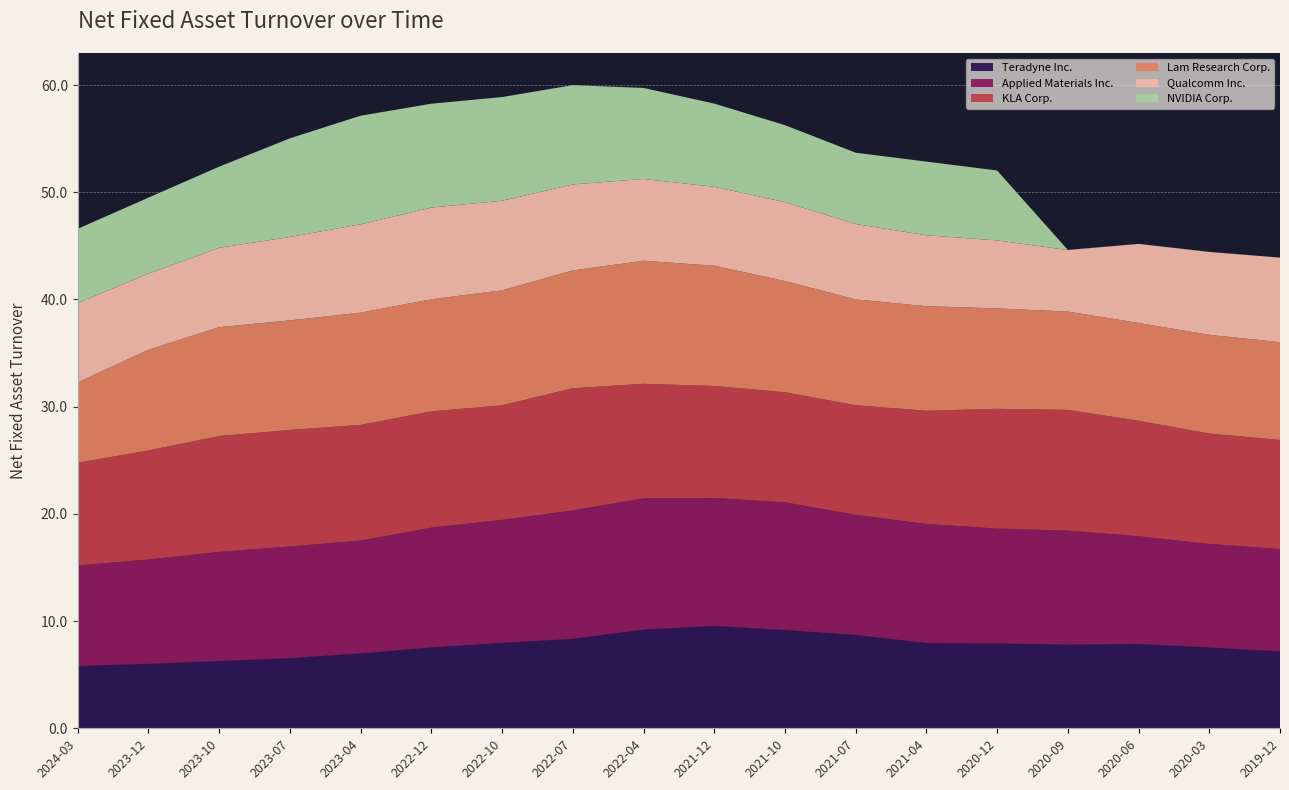

Reading right to left, list all the values displayed in this chart.

Teradyne Inc.: 2019-12-31=7.2	2020-03-29=7.5	2020-06-28=7.9	2020-09-27=7.8	2020-12-31=7.9	2021-04-04=8.0	2021-07-04=8.7	2021-10-03=9.2	2021-12-31=9.6	2022-04-03=9.2	2022-07-03=8.3	2022-10-02=8.0	2022-12-31=7.5	2023-04-02=7.0	2023-07-02=6.5	2023-10-01=6.3	2023-12-31=6.0	2024-03-31=5.8
Applied Materials Inc.: 2019-12-31=9.6	2020-03-29=9.7	2020-06-28=10.1	2020-09-27=10.6	2020-12-31=10.7	2021-04-04=11.1	2021-07-04=11.2	2021-10-03=11.9	2021-12-31=11.9	2022-04-03=12.2	2022-07-03=12.0	2022-10-02=11.5	2022-12-31=11.2	2023-04-02=10.5	2023-07-02=10.4	2023-10-01=10.2	2023-12-31=9.7	2024-03-31=9.4
KLA Corp.: 2019-12-31=10.2	2020-03-29=10.3	2020-06-28=10.8	2020-09-27=11.3	2020-12-31=11.2	2021-04-04=10.6	2021-07-04=10.2	2021-10-03=10.3	2021-12-31=10.4	2022-04-03=10.7	2022-07-03=11.4	2022-10-02=10.7	2022-12-31=10.8	2023-04-02=10.8	2023-07-02=10.9	2023-10-01=10.8	2023-12-31=10.2	2024-03-31=9.6
Lam Research Corp.: 2019-12-31=9.1	2020-03-29=9.2	2020-06-28=9.1	2020-09-27=9.2	2020-12-31=9.4	2021-04-04=9.8	2021-07-04=9.9	2021-10-03=10.4	2021-12-31=11.2	2022-04-03=11.5	2022-07-03=11.0	2022-10-02=10.7	2022-12-31=10.5	2023-04-02=10.5	2023-07-02=10.2	2023-10-01=10.2	2023-12-31=9.4	2024-03-31=7.5
Qualcomm Inc.: 2019-12-31=7.9	2020-03-29=7.7	2020-06-28=7.4	2020-09-27=5.7	2020-12-31=6.3	2021-04-04=6.6	2021-07-04=7.0	2021-10-03=7.4	2021-12-31=7.4	2022-04-03=7.6	2022-07-03=8.0	2022-10-02=8.4	2022-12-31=8.6	2023-04-02=8.2	2023-07-02=7.8	2023-10-01=7.4	2023-12-31=7.1	2024-03-31=7.4
NVIDIA Corp.: 2019-12-31=0.0	2020-03-29=0.0	2020-06-28=0.0	2020-09-27=0.0	2020-12-31=6.5	2021-04-04=6.9	2021-07-04=6.7	2021-10-03=7.2	2021-12-31=7.8	2022-04-03=8.5	2022-07-03=9.3	2022-10-02=9.7	2022-12-31=9.7	2023-04-02=10.1	2023-07-02=9.2	2023-10-01=7.6	2023-12-31=7.1	2024-03-31=6.9